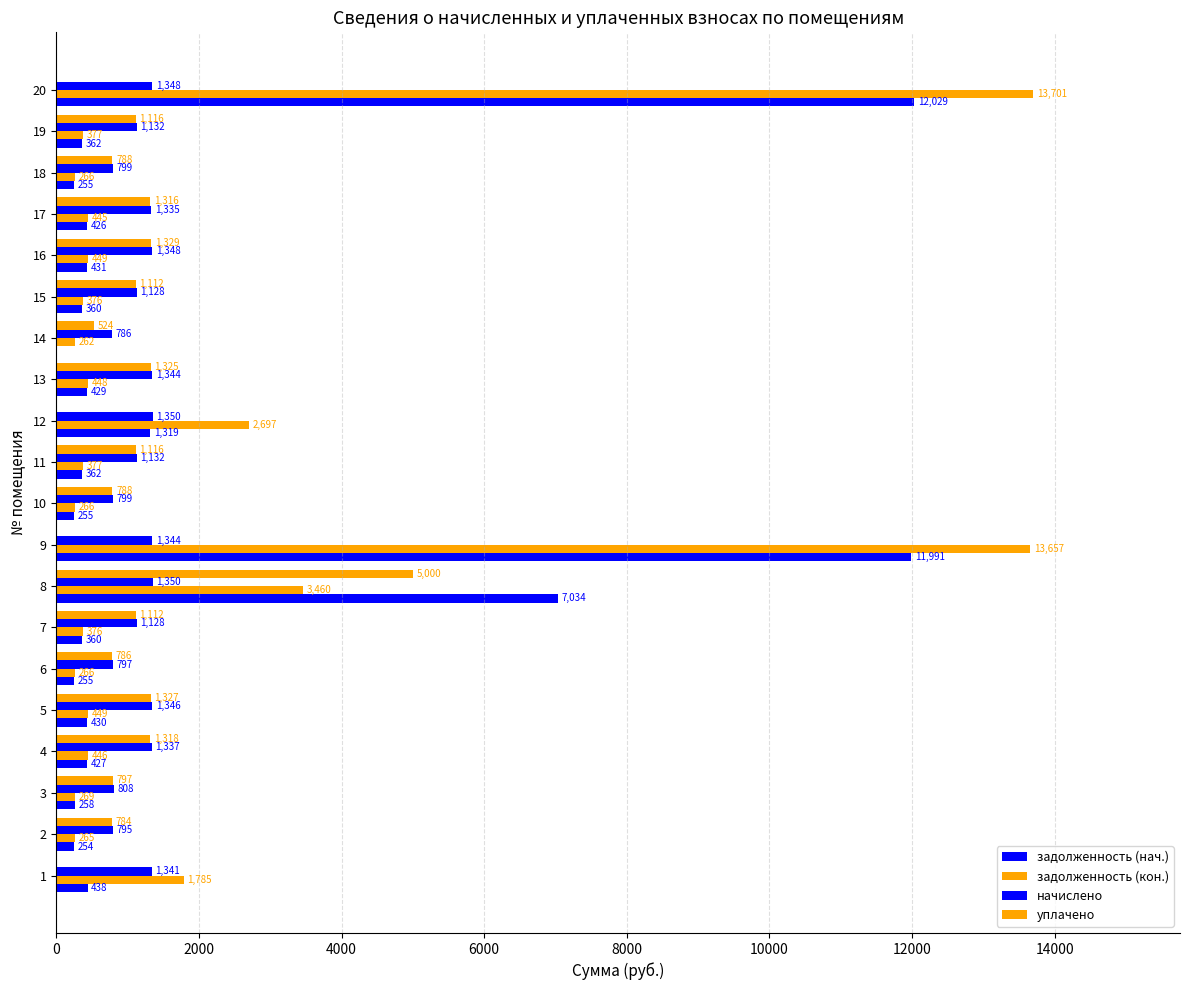

What is the sum of all задолженность (нач.) values?

37674.3